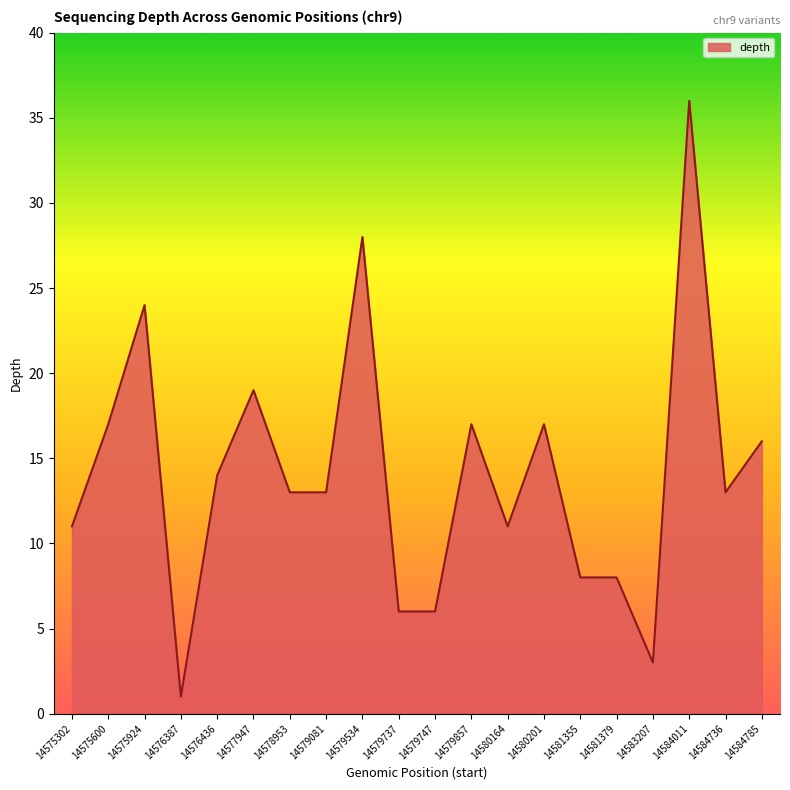

What is the minimum value shown in the chart?

1